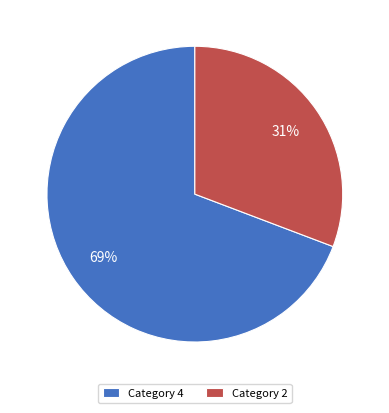

To the nearest percent, what is the average slice percentage?

50%